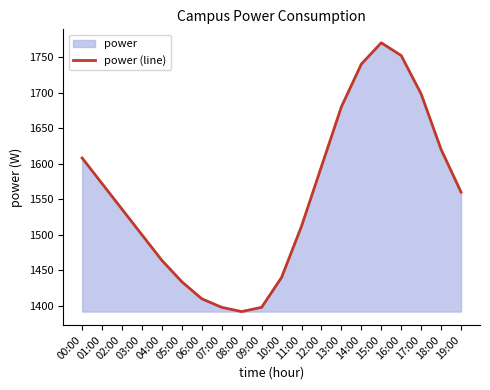

Does the chart display data point markers on the line(s)?

No